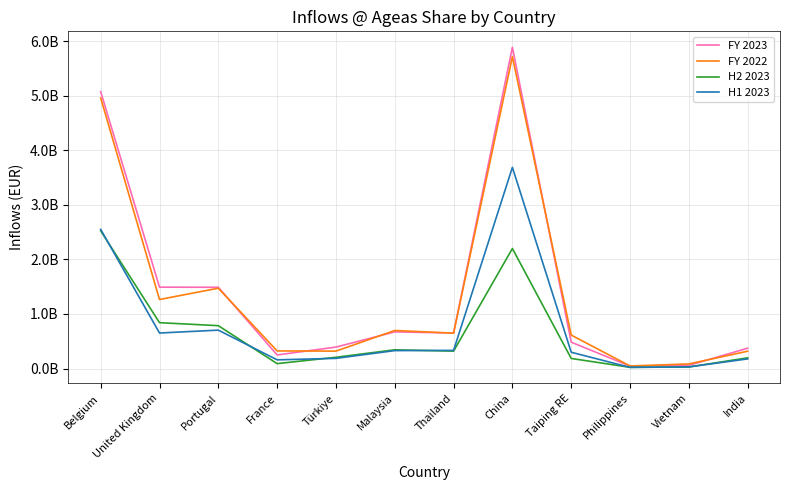

What is the difference between the second highest and minimum values in the H1 2023 series?

2527695000